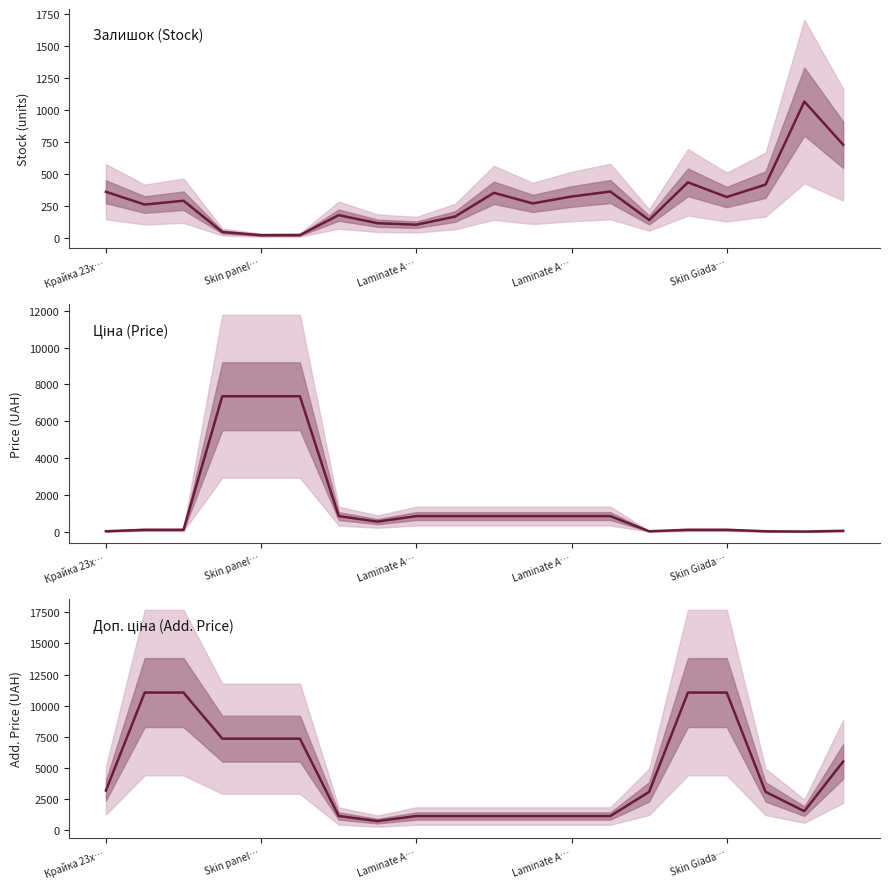

What is the minimum value for Ціна (Price)?

15.5